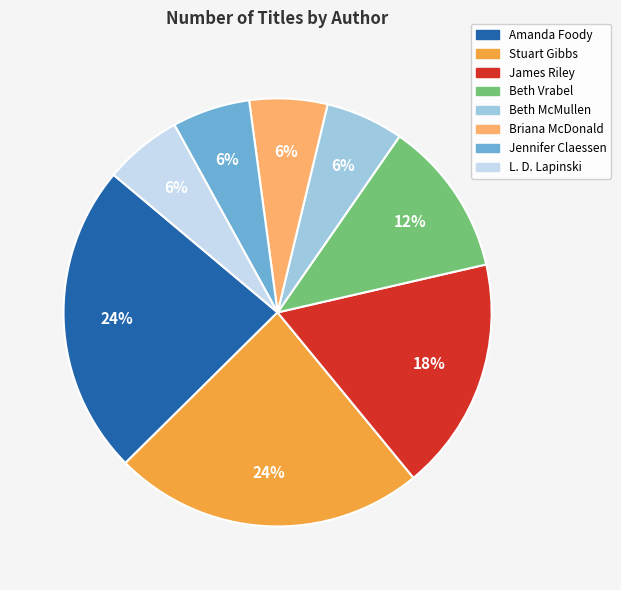

Is there any slice that represents more than half of the pie?

No